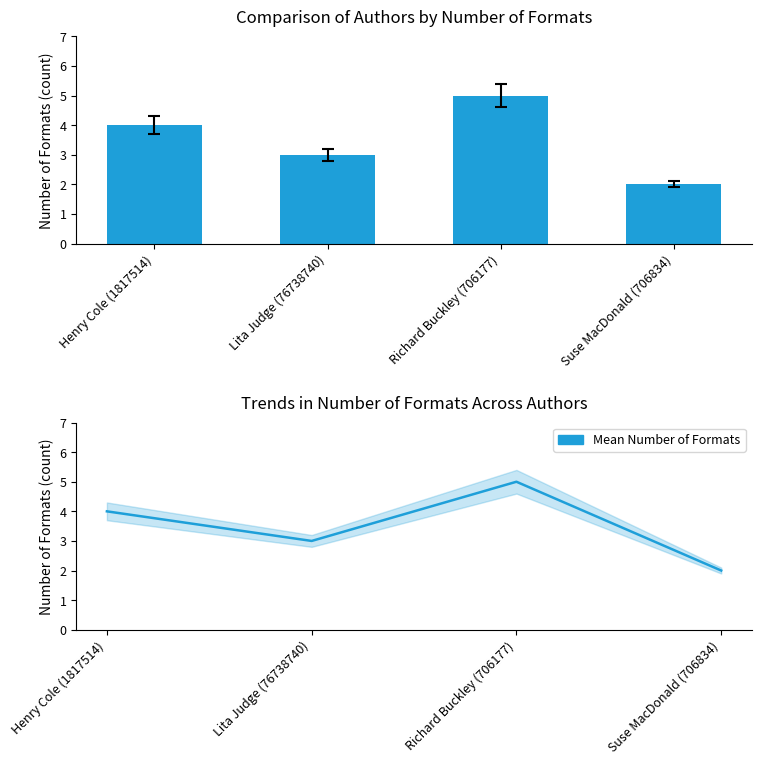

What is the sum of the Mean Number of Formats values at Suse MacDonald (706834) and Richard Buckley (706177)?

7